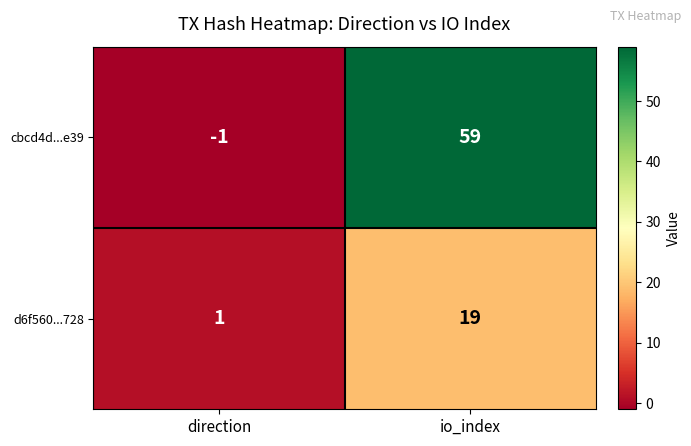

At which label is d6f560...728 closest to 10?

direction